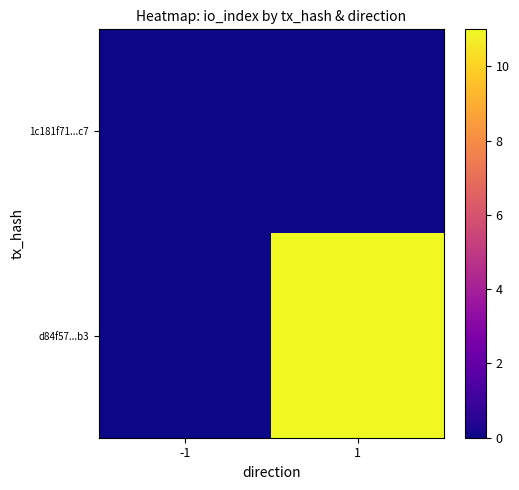

At which category is the sum across all series the highest?

1